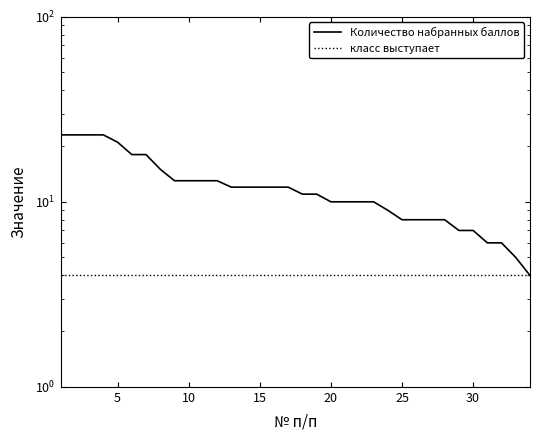

What is the maximum value shown in the chart?

23